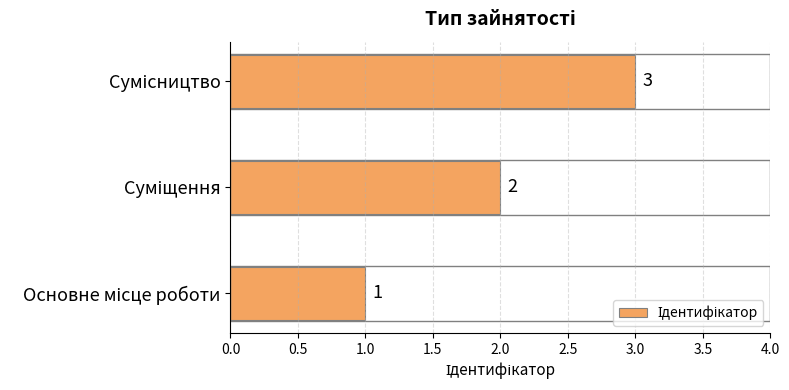

Count the values in the range 1 to 3.

3